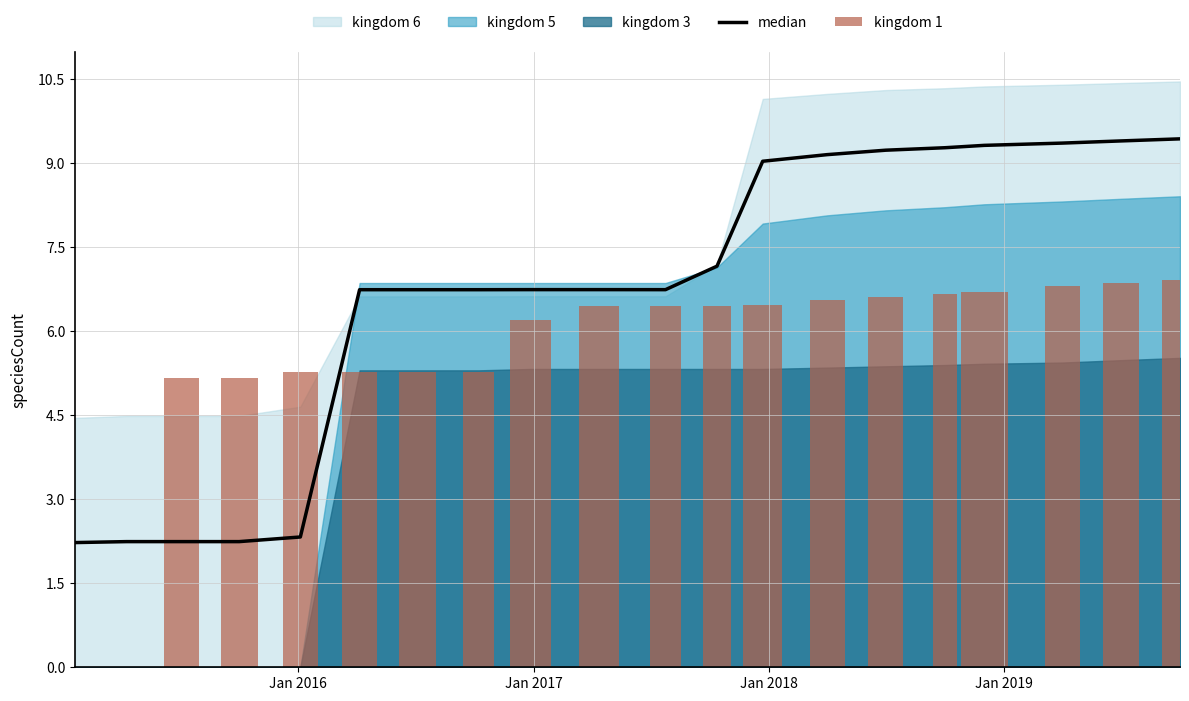

At how many categories does at least one series exceed 8?

8